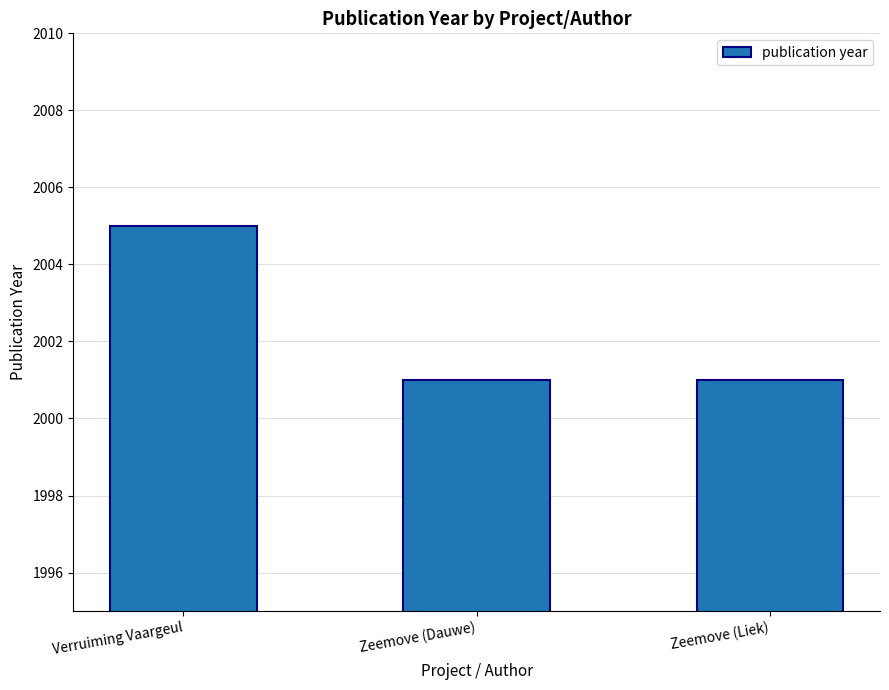

What is the sum of the values at Zeemove (Dauwe) and Zeemove (Liek)?

4002